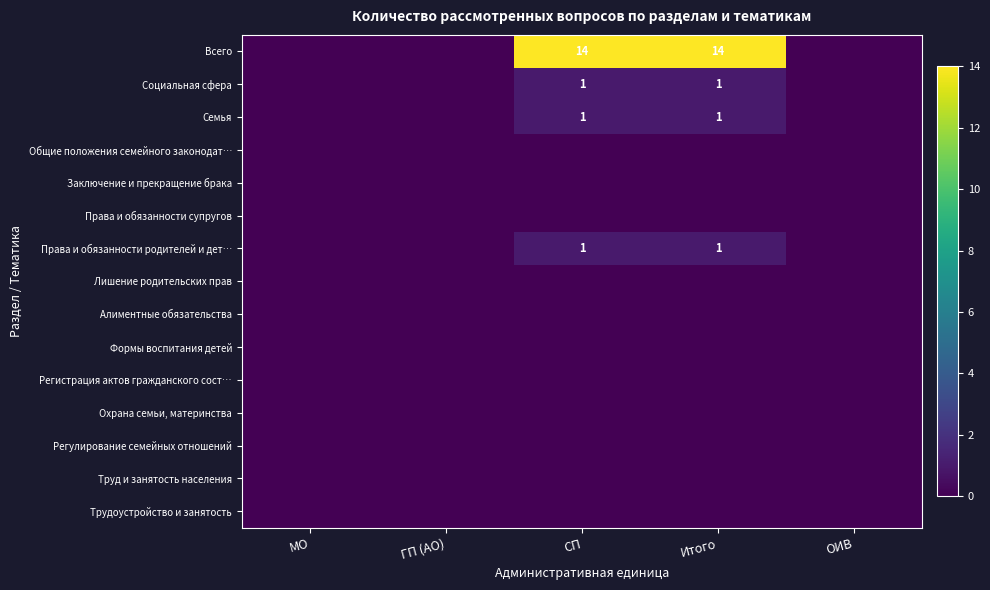

The value of Всего at МО is 0. True or false?

True